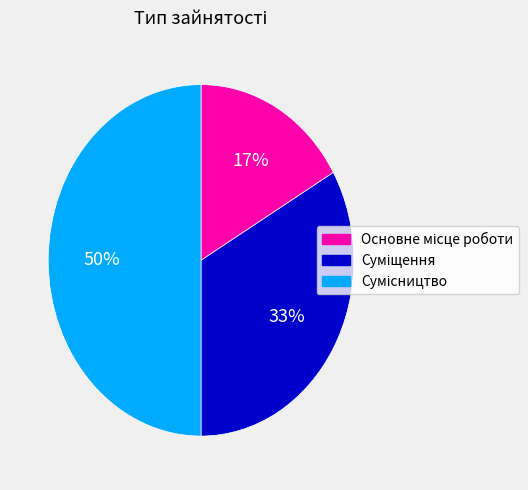

To the nearest percent, what is the difference between the largest and smallest slice percentages?

33%